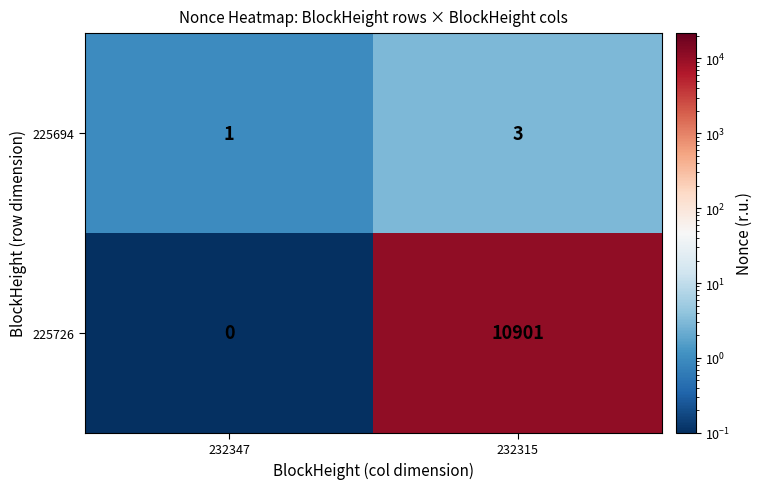

How many distinct data groups are displayed?

2